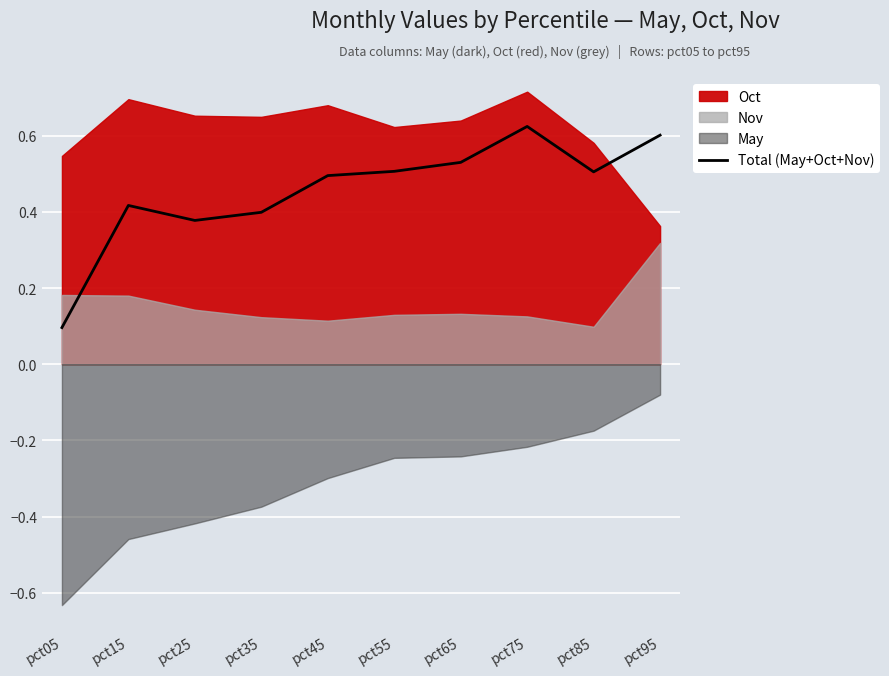

How many categories are shown in the chart?

10